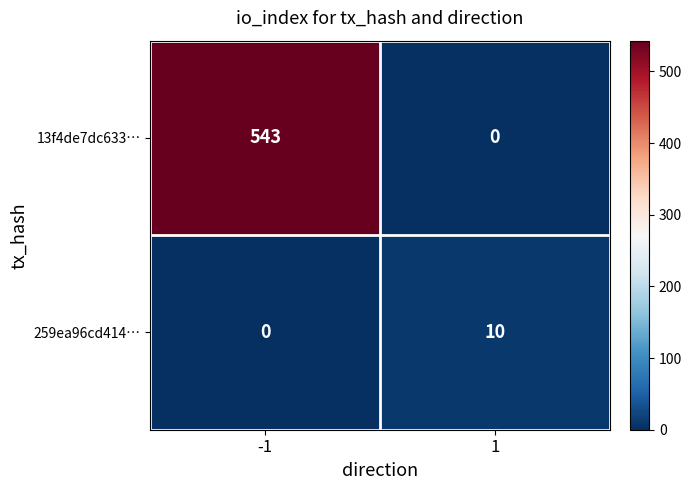

What is the average value of the 259ea96cd414… series?

5